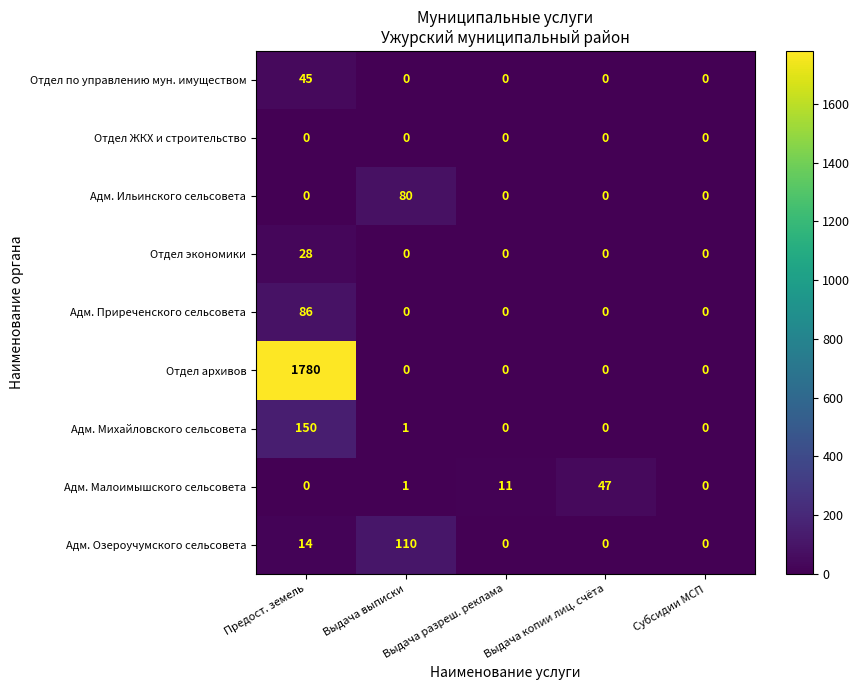

Is the value of Адм. Малоимышского сельсовета at Выдача разреш. реклама greater than the value of Отдел ЖКХ и строительство at Субсидии МСП?

Yes